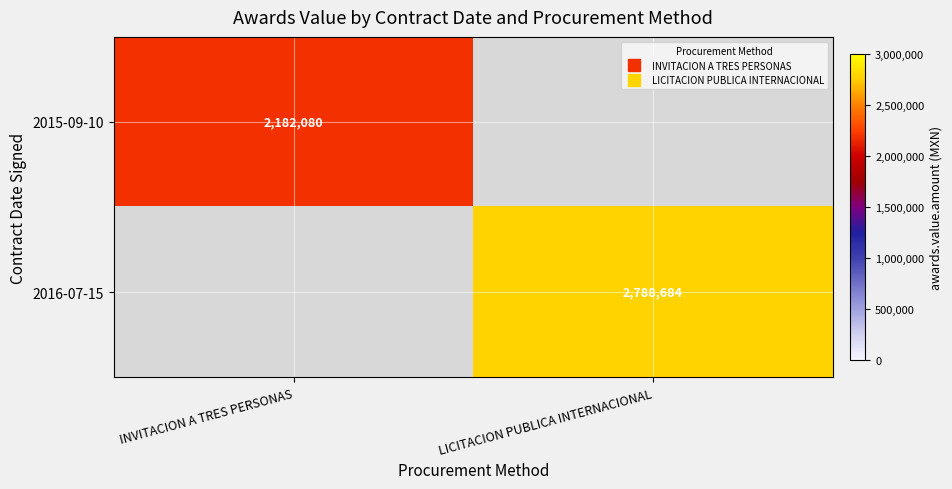

What is the smallest value displayed?

2182080.0